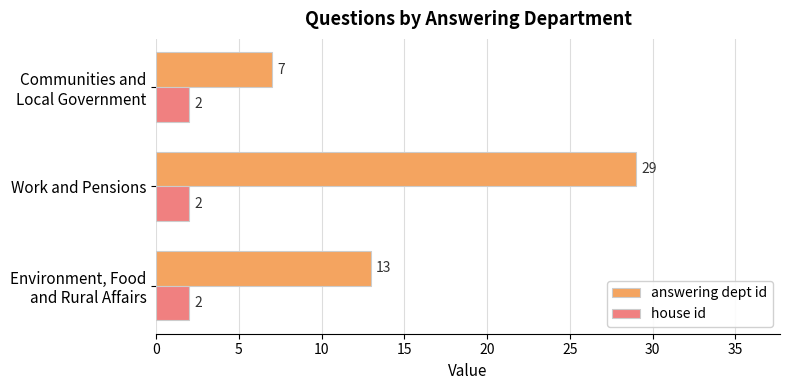

List the series in order of their overall mean, lowest first.

house id, answering dept id